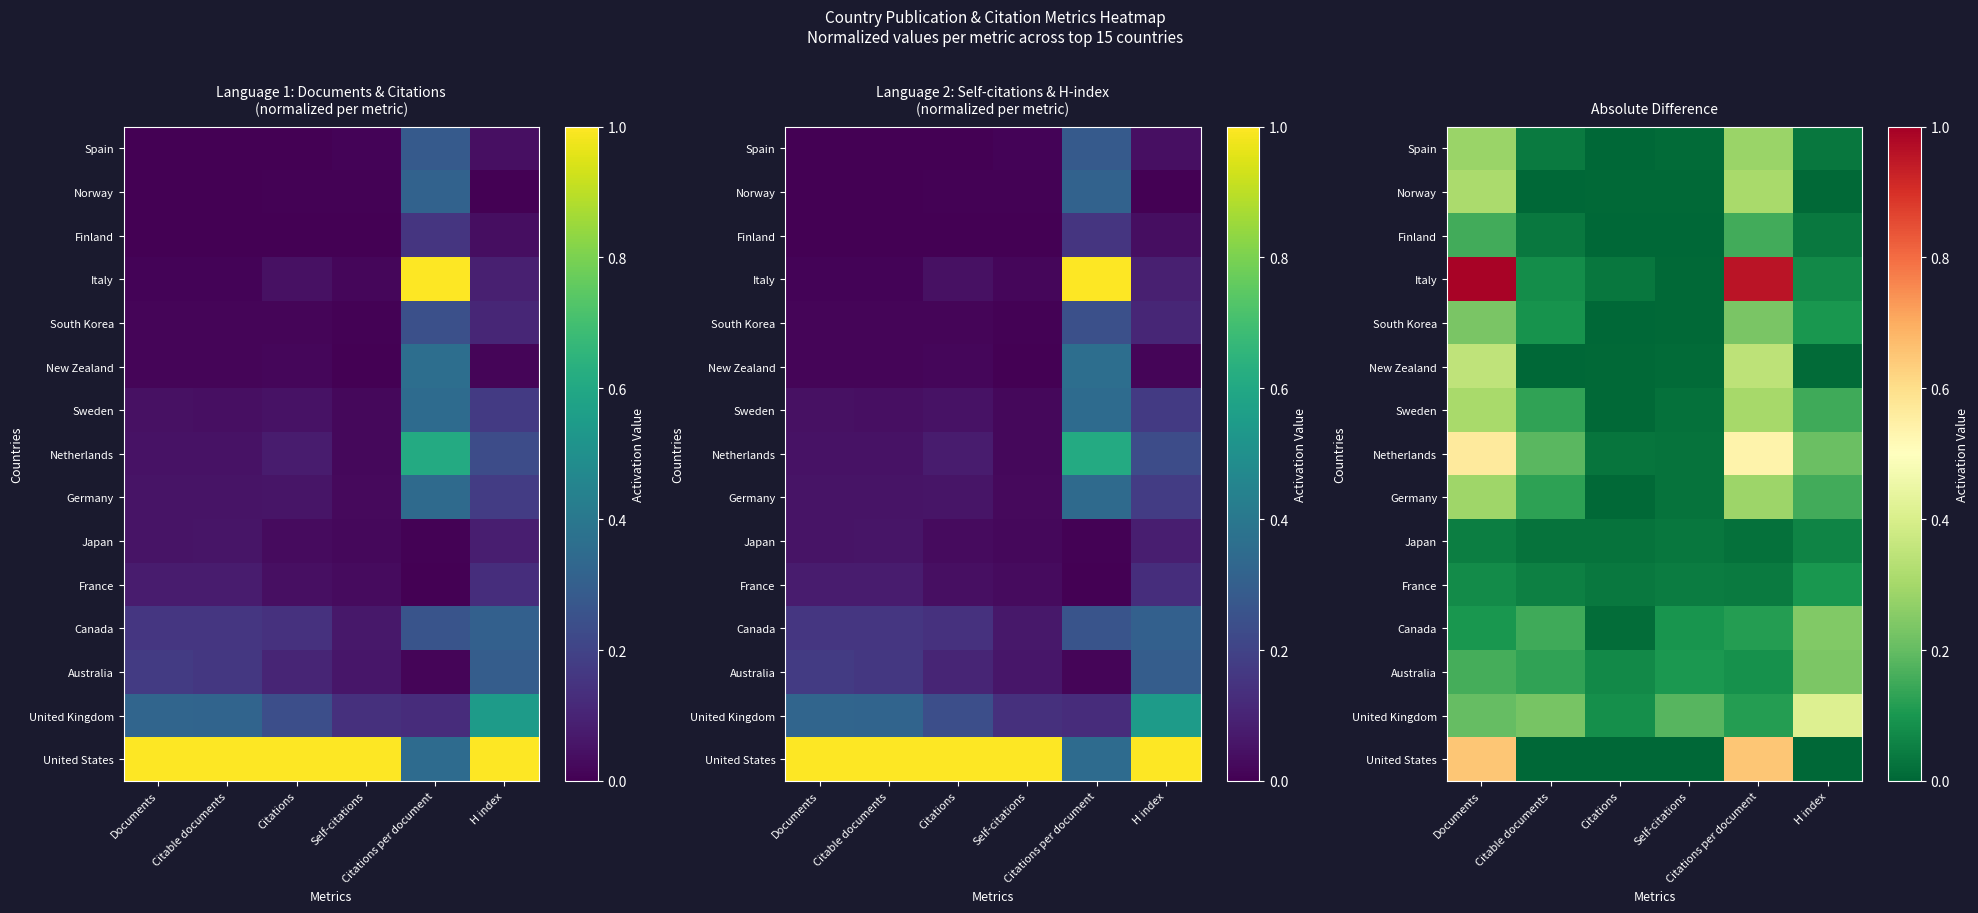

At which category does the chart reach its peak across all series?

Documents